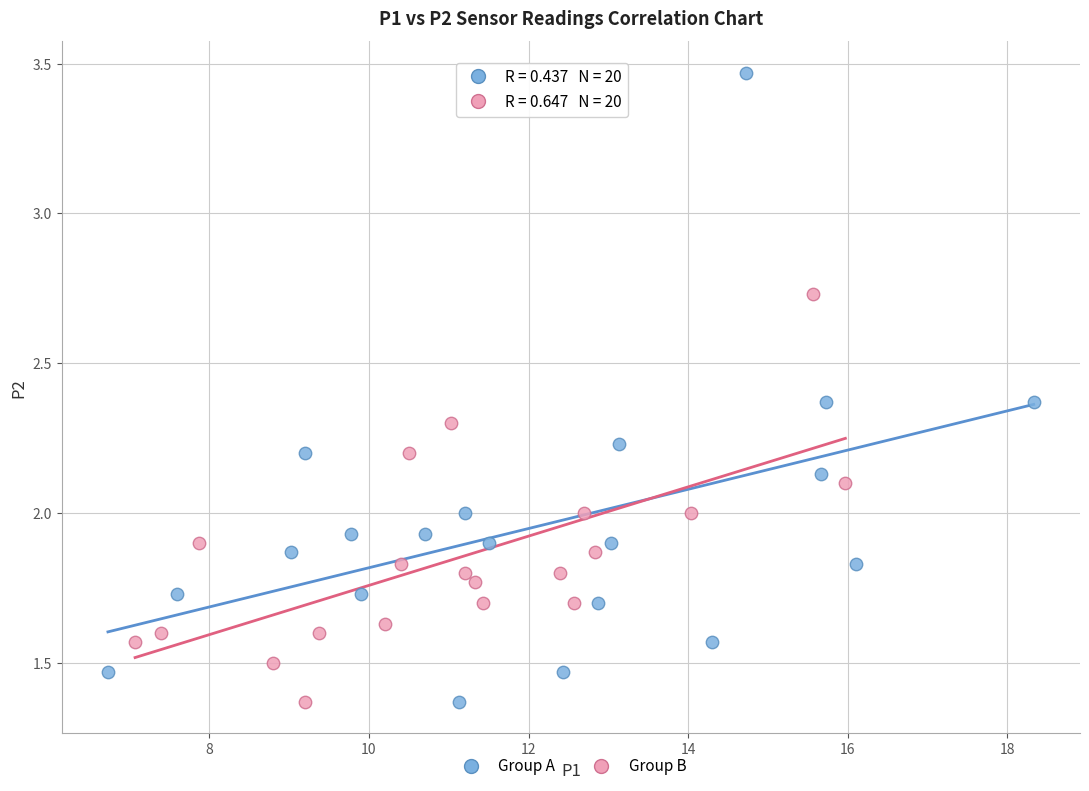

Which series has the largest Y range (max minus min)?

Group A